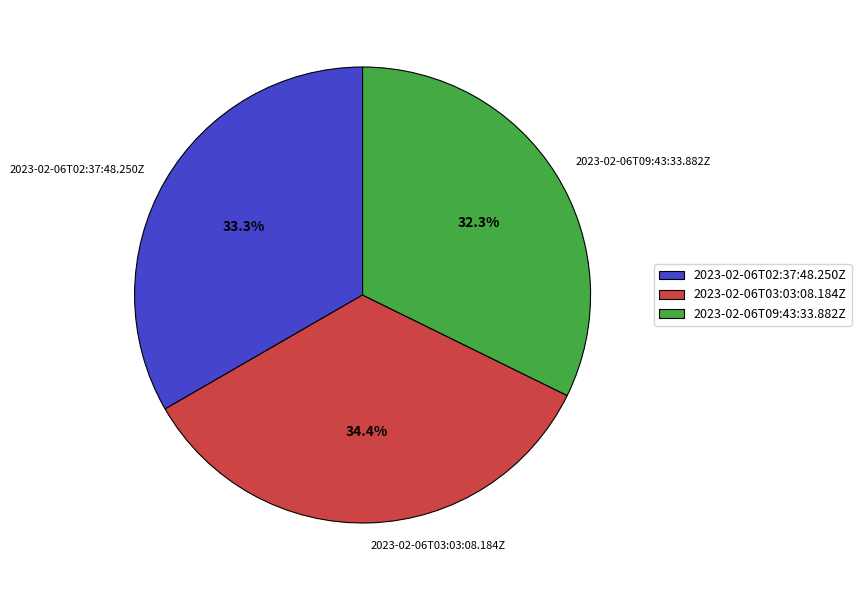

Which slice is the smallest?

2023-02-06T09:43:33.882Z